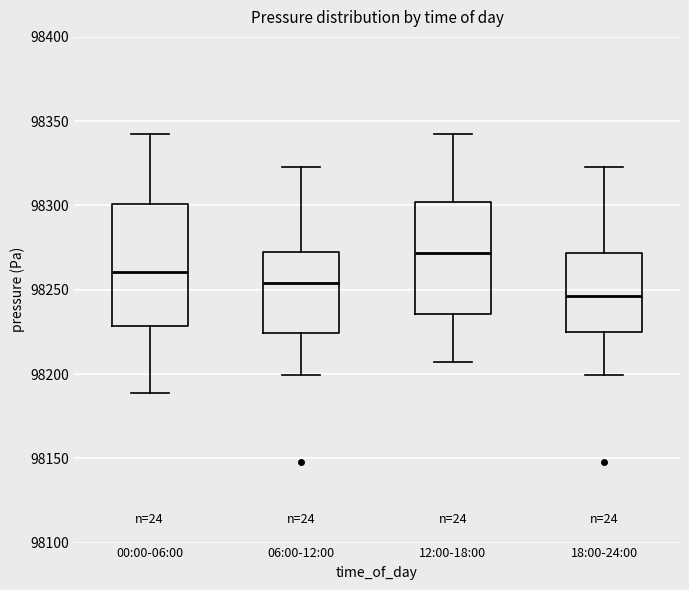

Where is the lower edge of the box for 12:00-18:00 on the y-axis? The values are not printed on the chart, so give them approximately, as read against the axis.

98235